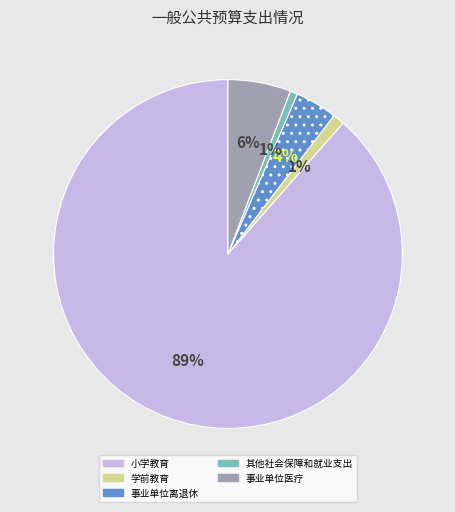

Is the sum of 小学教育 and 事业单位离退休 greater than half?

Yes